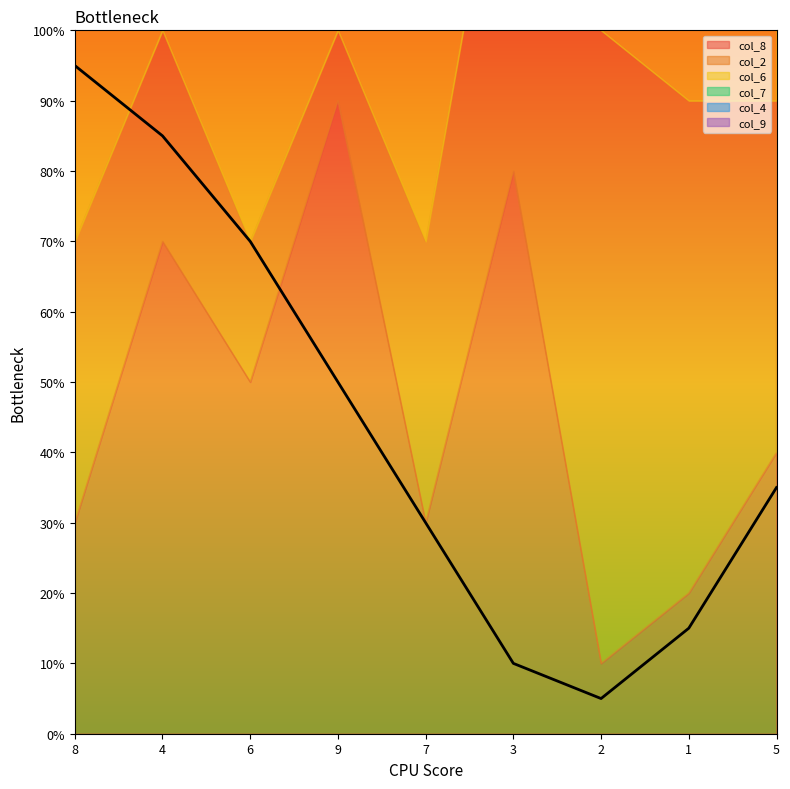

True or false: col_9 has a value of 1 at 4.

False